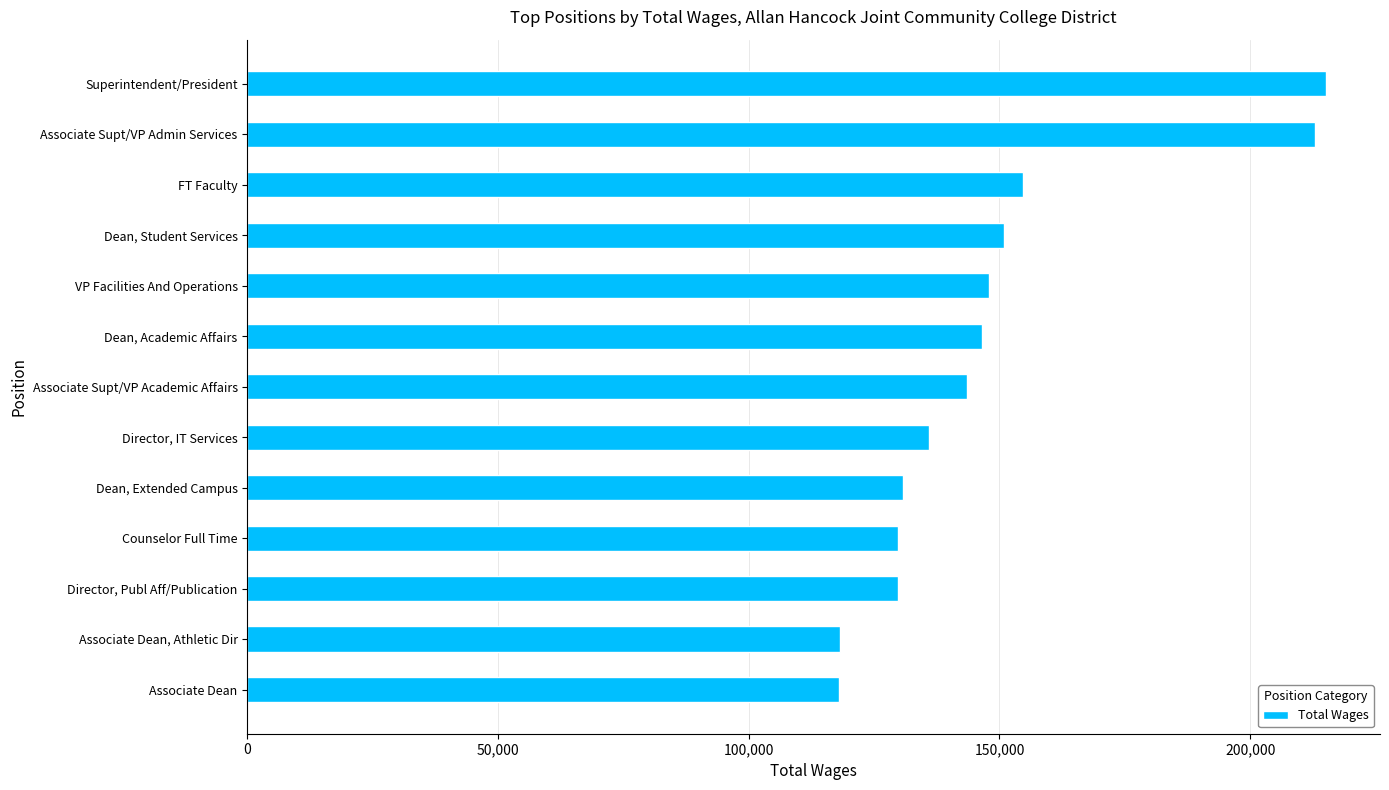

How many data points does each series have?

13